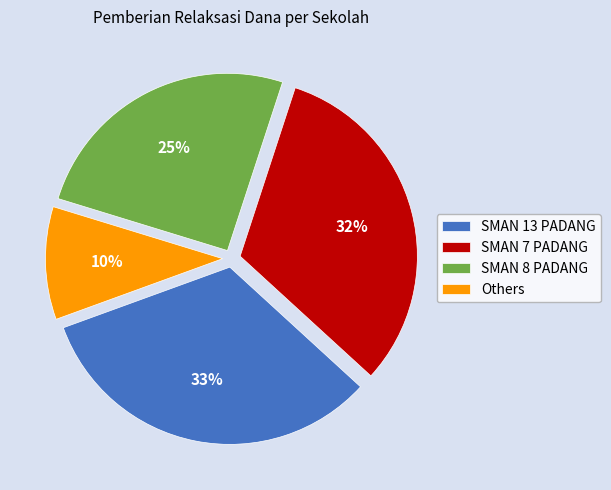

What percentage is the SMAN 7 PADANG slice, to the nearest percent?

32%